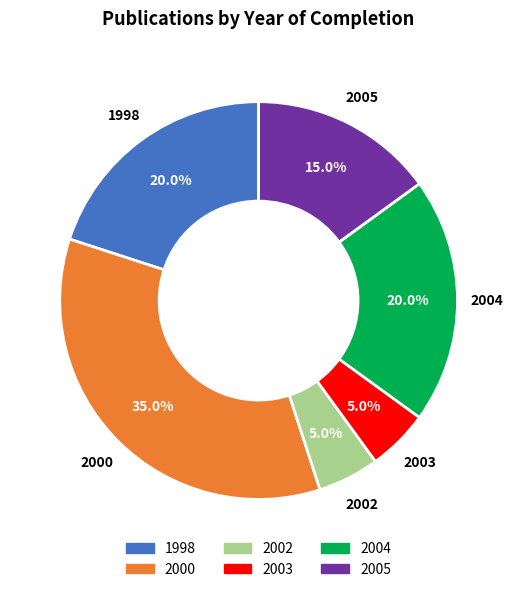

How many slices are in this pie chart?

6